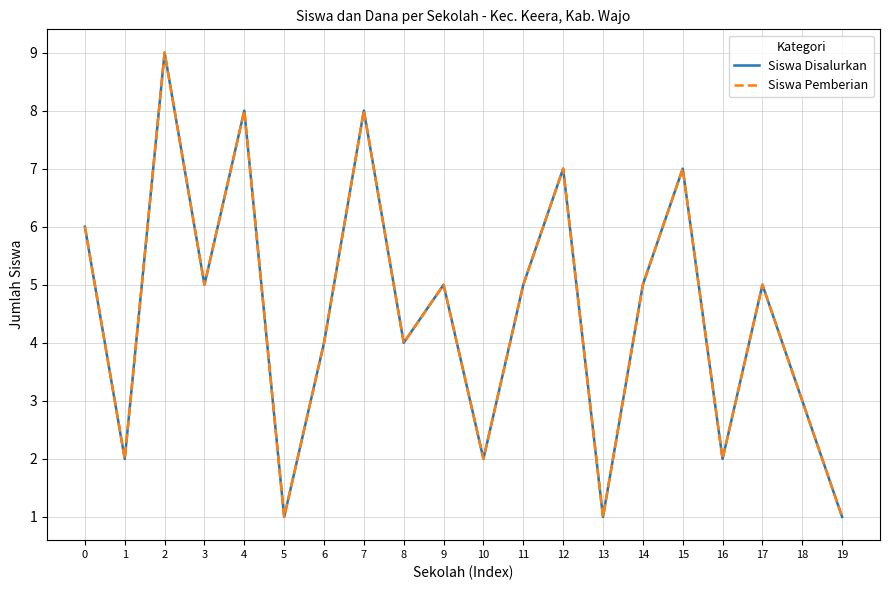

Does the chart have visible grid lines?

Yes